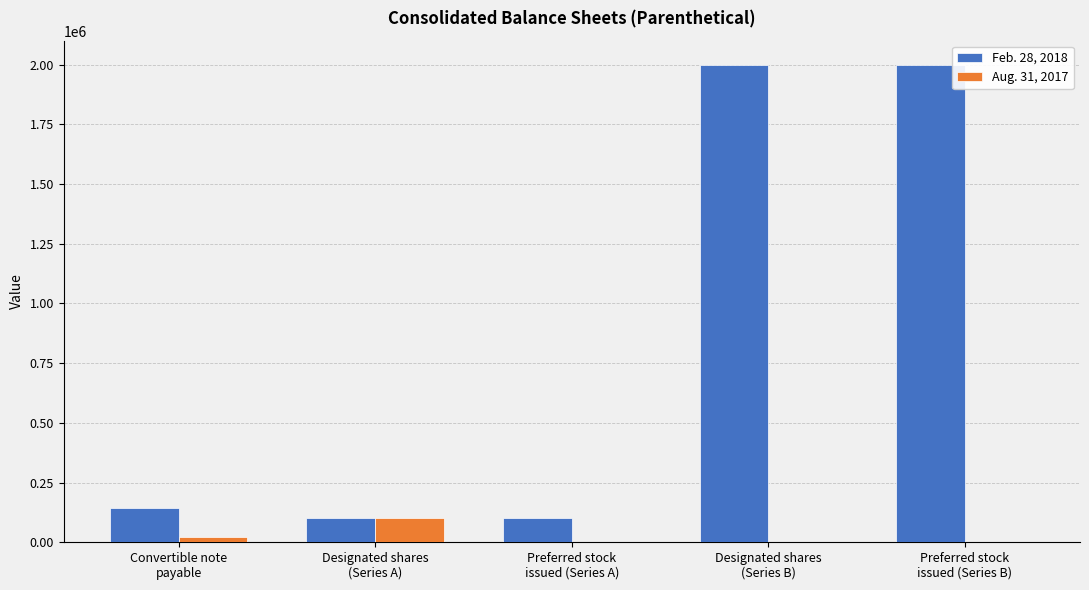

Is it true that Aug. 31, 2017 equals 0 at Preferred stock
issued (Series B)?

True